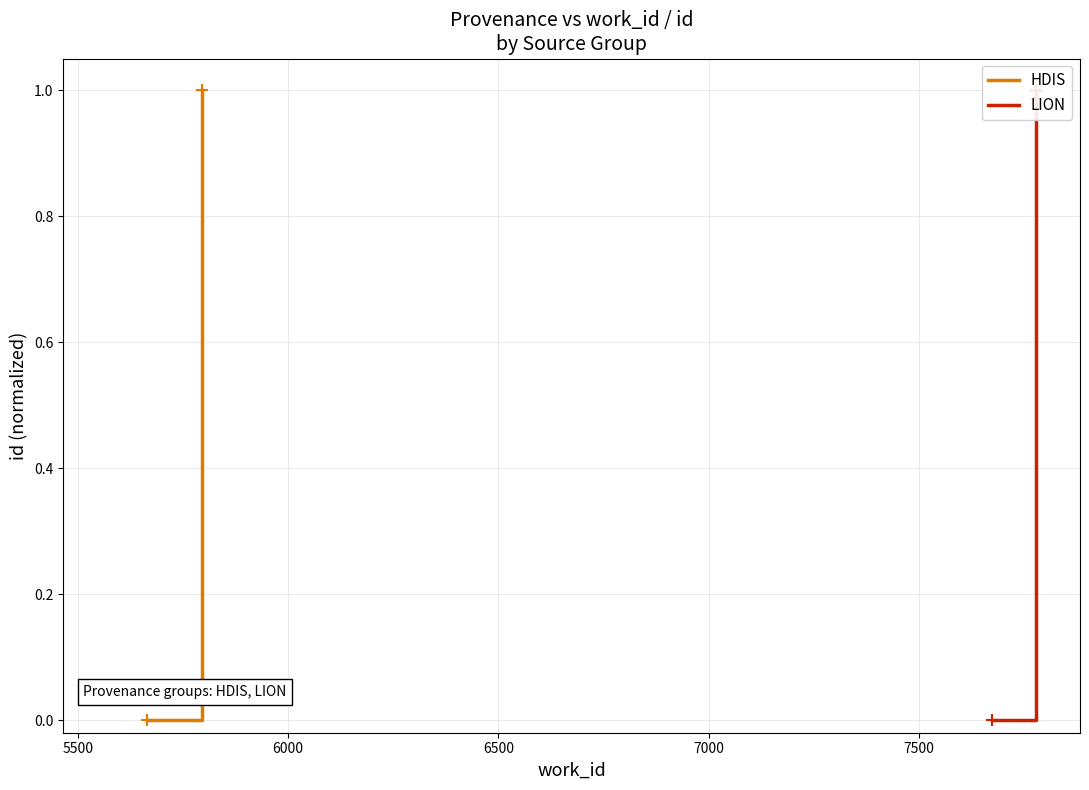

List the labels in order of value, largest first.

7778, 7675, 5796, 5664